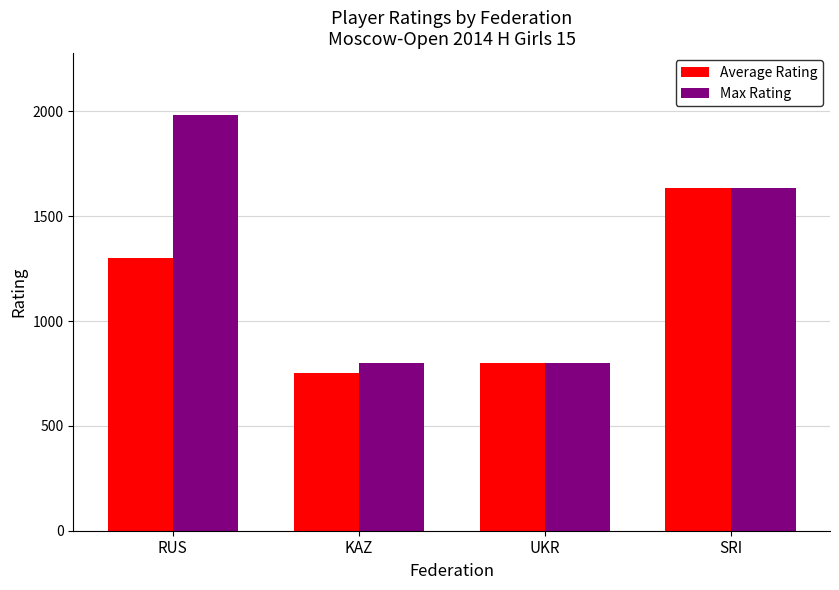

What is the greatest value displayed?

1981.0